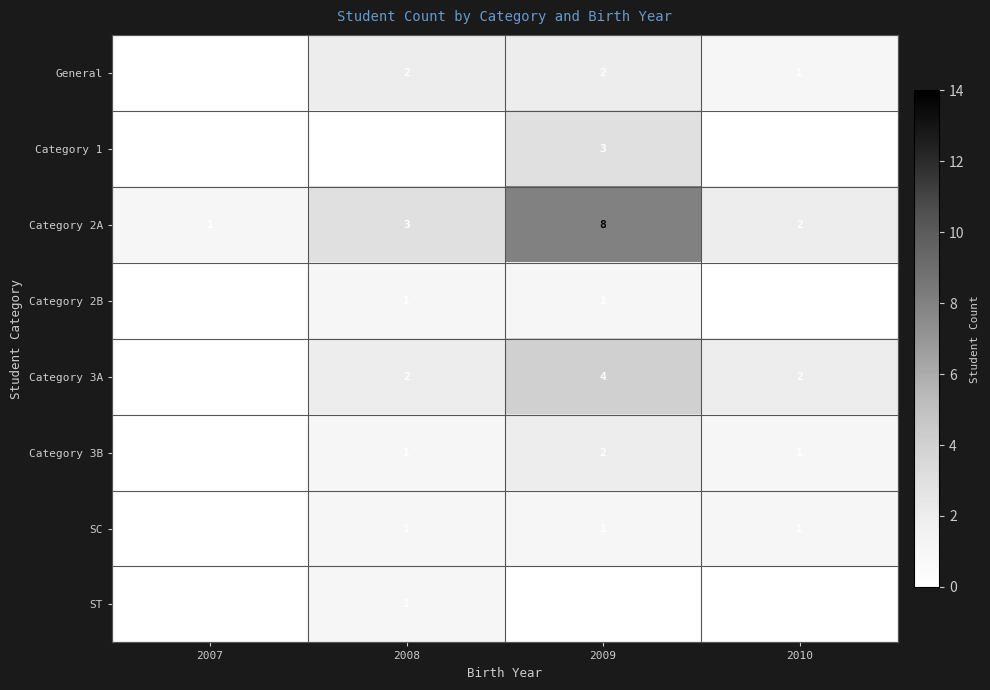

True or false: Category 3A has a value of 3 at 2008.

False